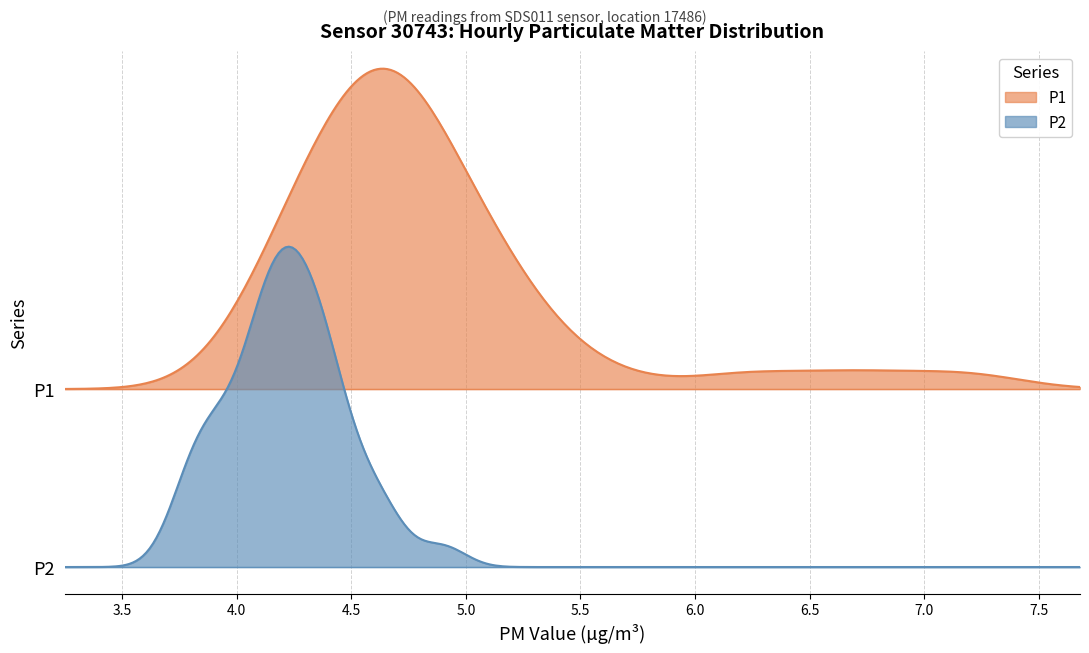

What are all the series names shown in the legend?

P1, P2